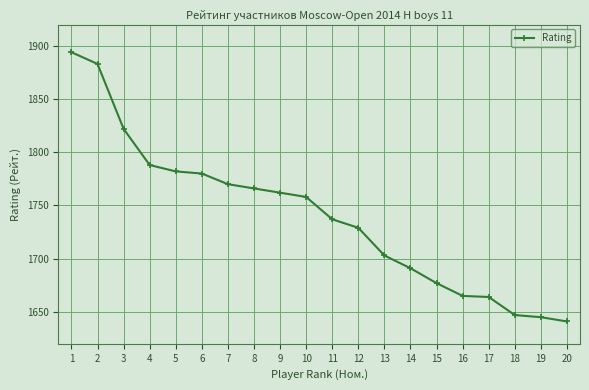

What is the difference between the values at 15 and 8?

89